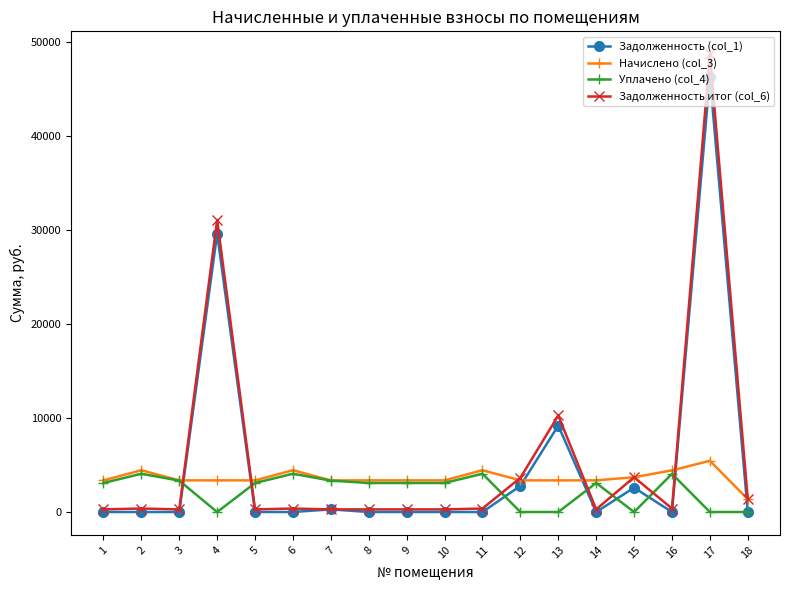

Is the value of Задолженность (col_1) at 12 greater than the value of Начислено (col_3) at 15?

No